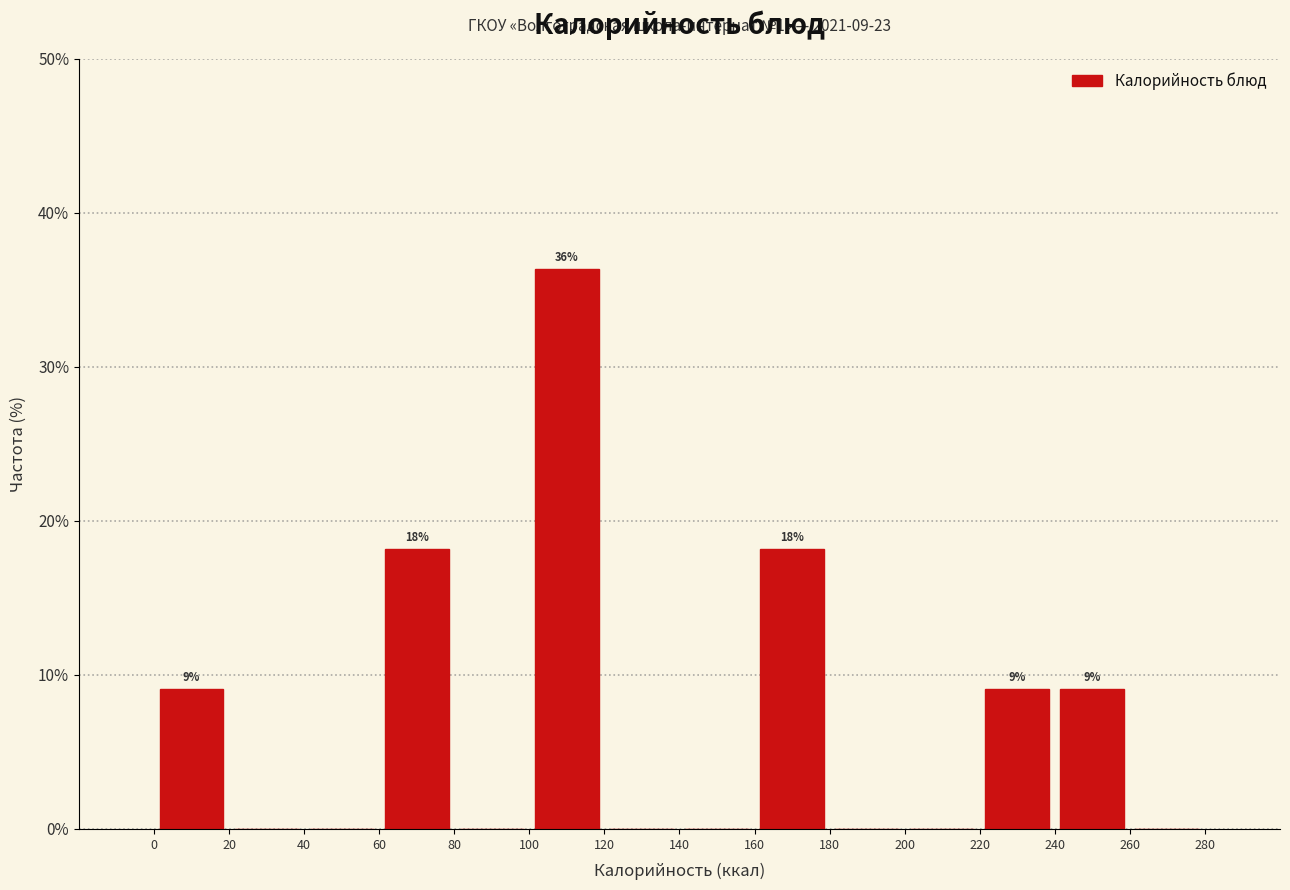

Over which range of the x-axis is the bar tallest?

100 to 120